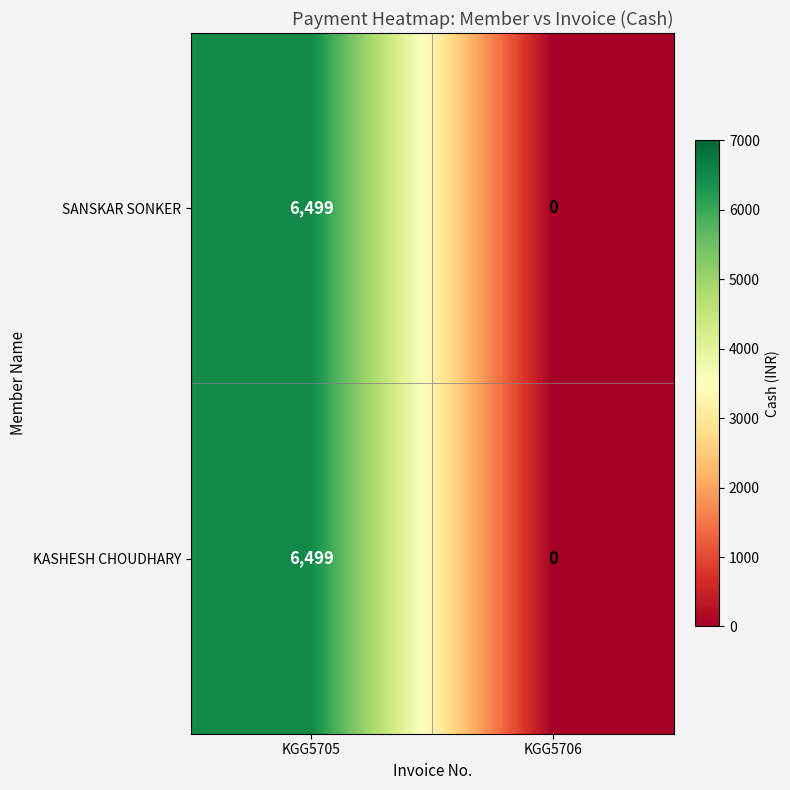

What is the sum of all KASHESH CHOUDHARY values?

6499